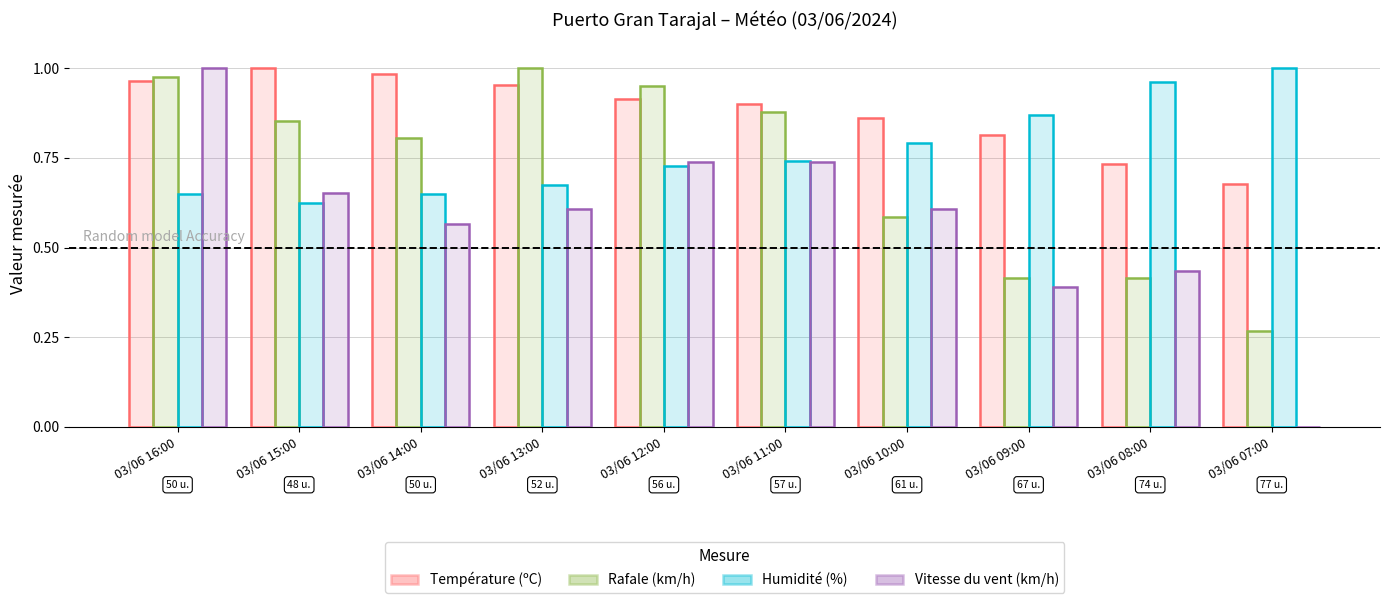

Rank the series at 03/06 07:00 from lowest to highest value.

Vitesse du vent (km/h), Rafale (km/h), Température (ºC), Humidité (%)